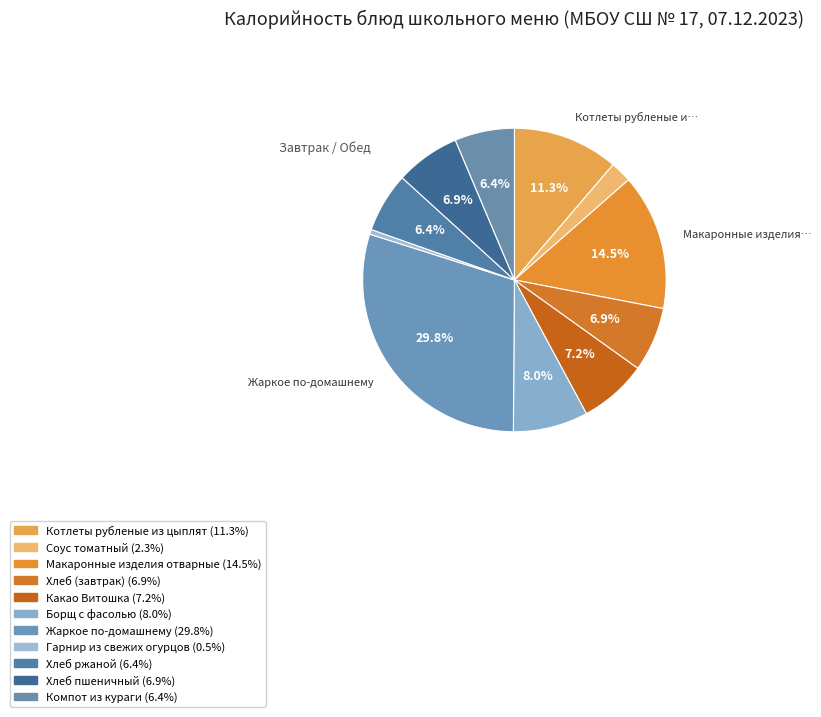

What percentage is the Какао Витошка slice, to the nearest percent?

7%